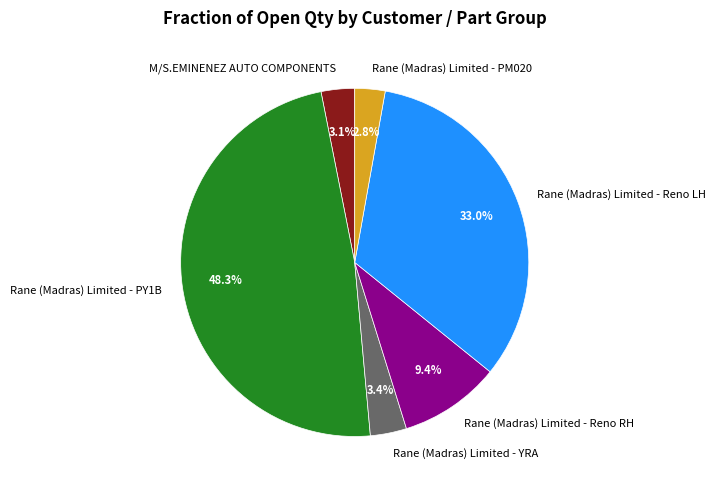

Count the number of slices in the pie.

6